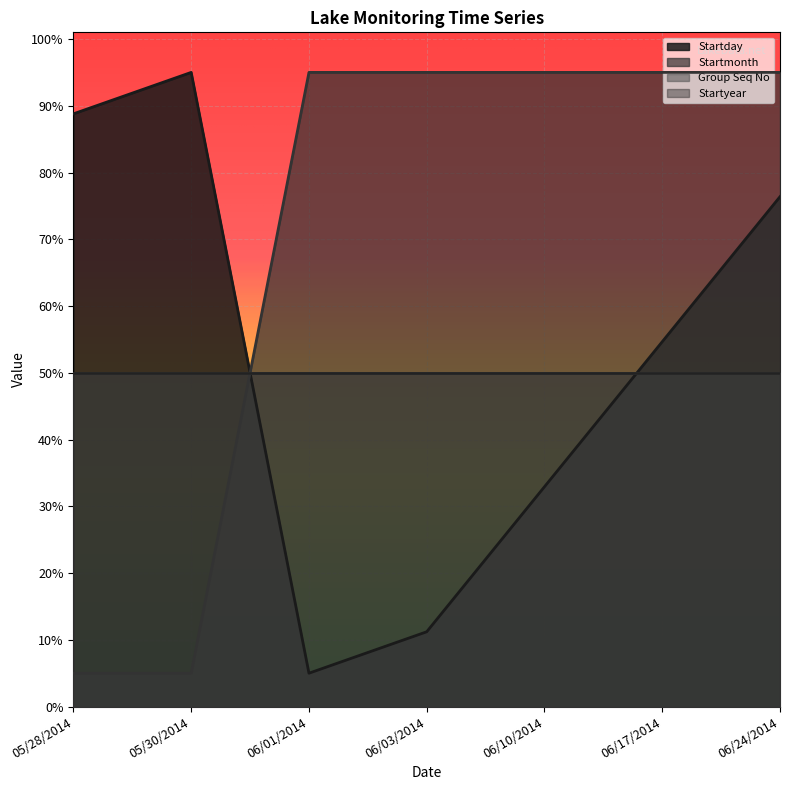

At 06/17/2014, list the series in order from smallest to largest.

Startday, Startmonth